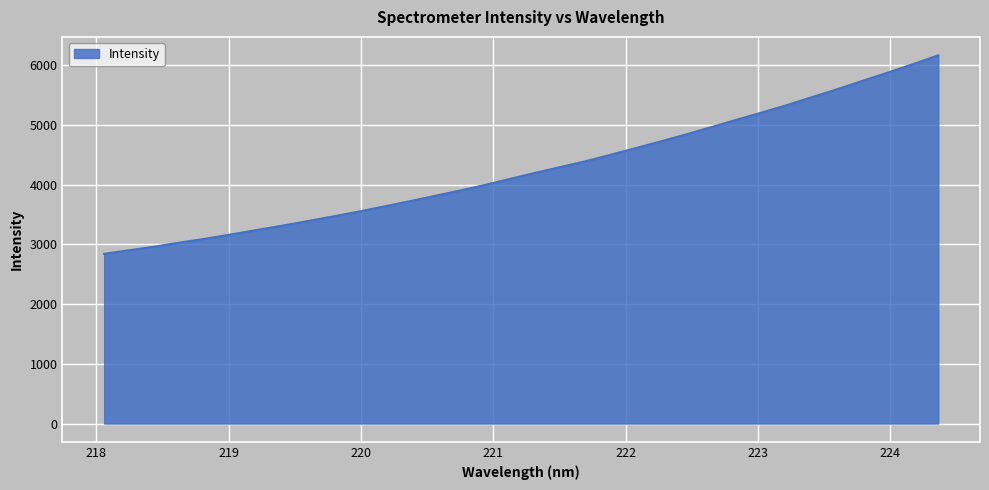

What is the difference between the maximum and minimum values?

3322.4